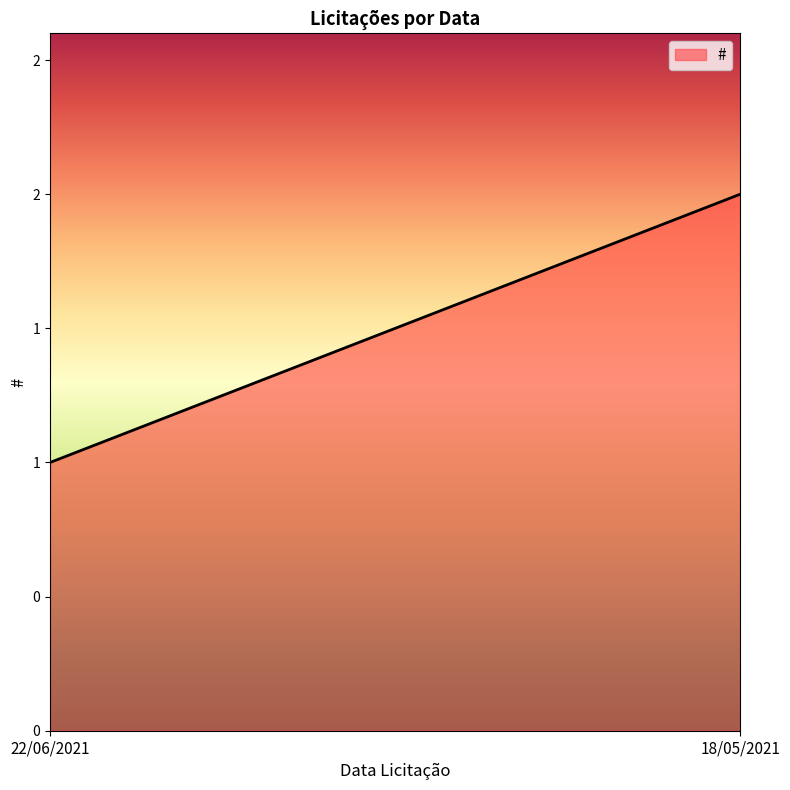

What is the label of the 1st point from the left?

22/06/2021